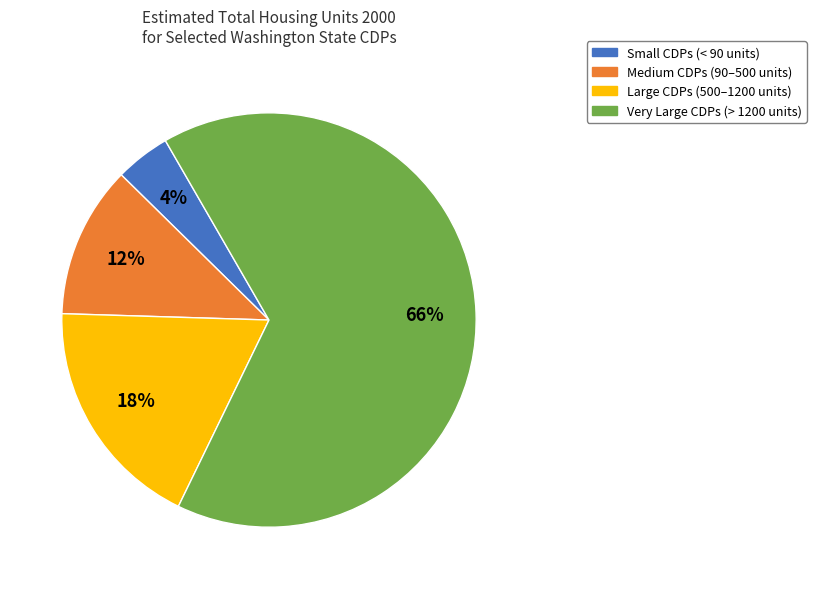

To the nearest percent, what is the average slice percentage?

25%